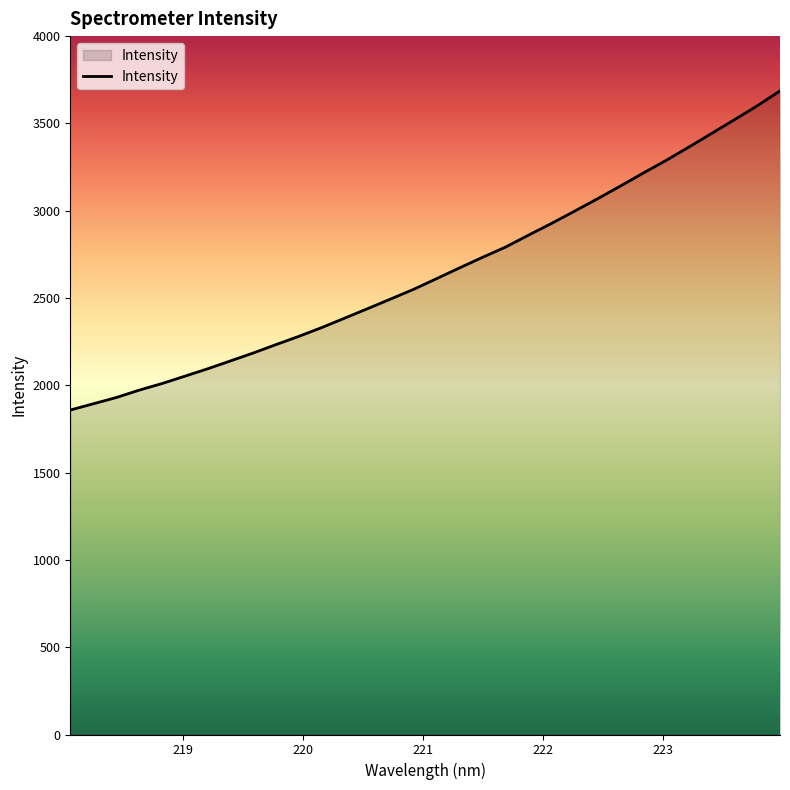

How many lines are shown in the chart?

1